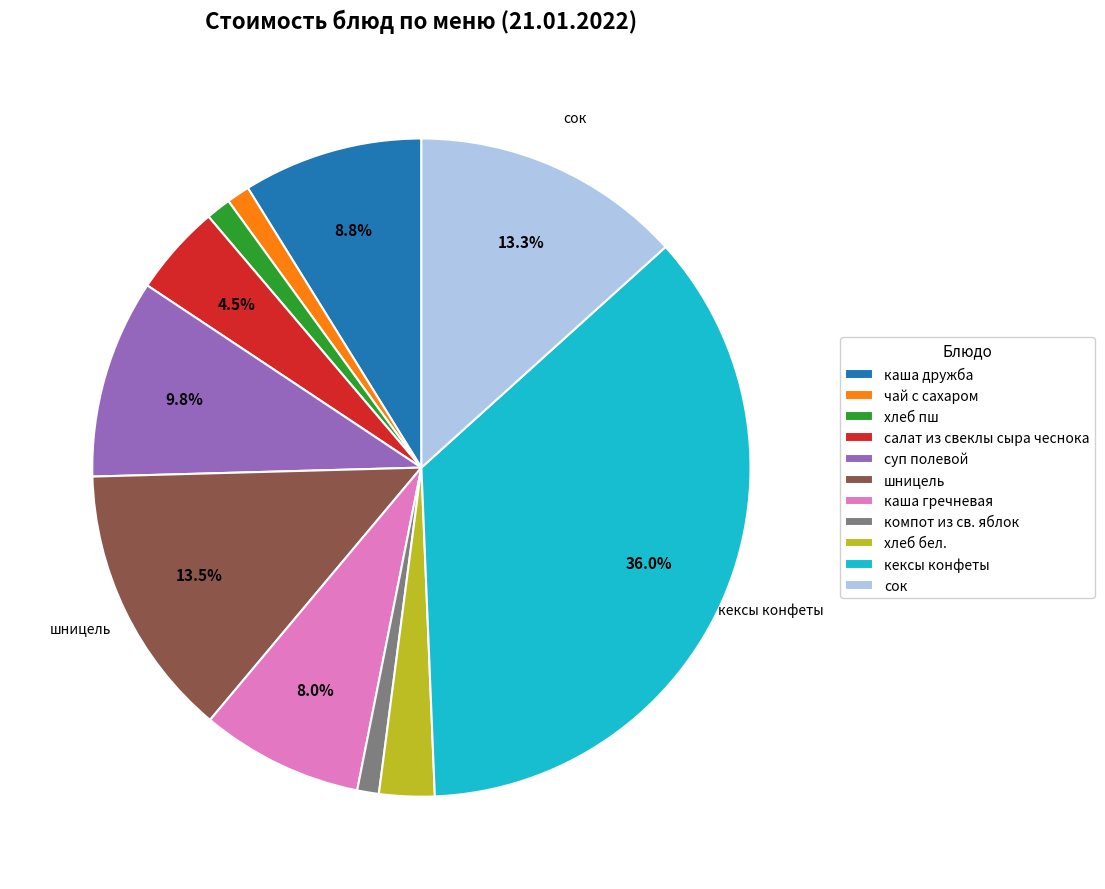

Does суп полевой account for over 50% of the chart?

No